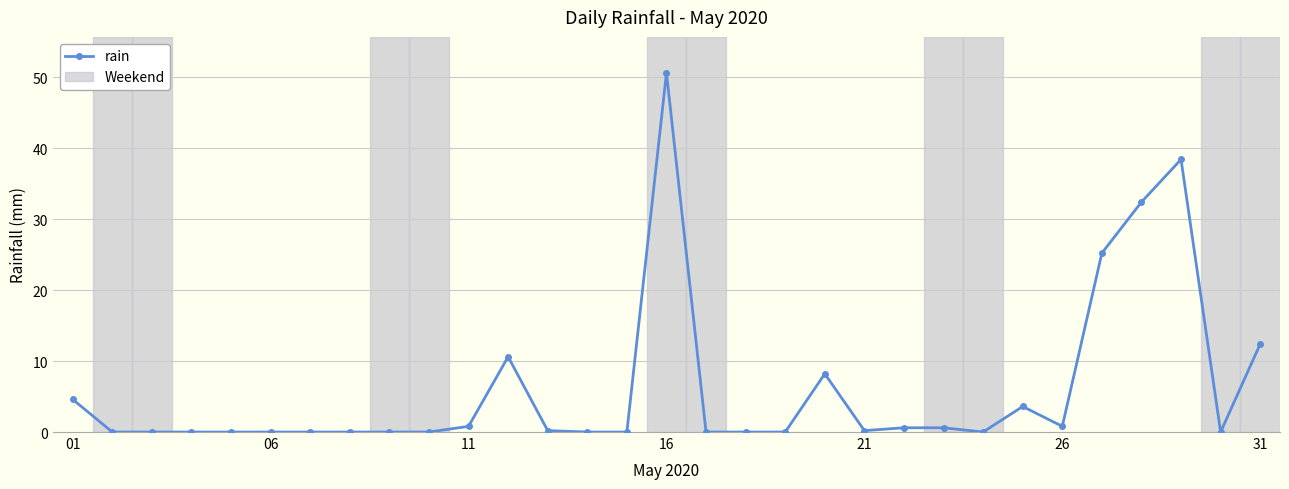

True or false: the data has more than 2 interior local peaks.

True